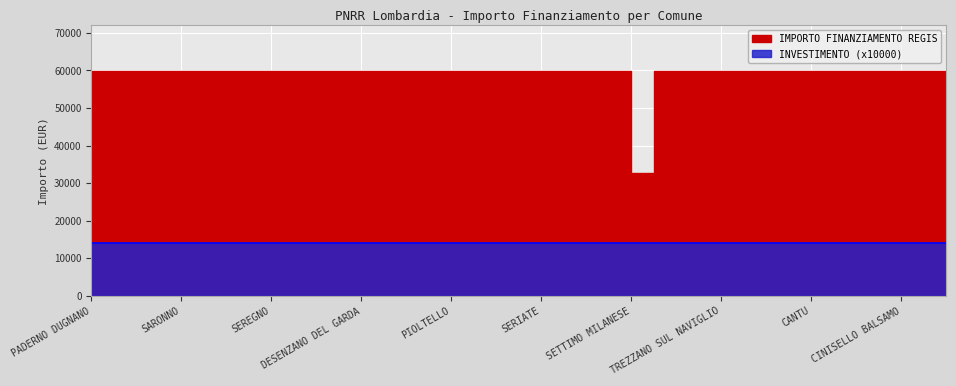

What is the value of the 28th point from the left?

59966